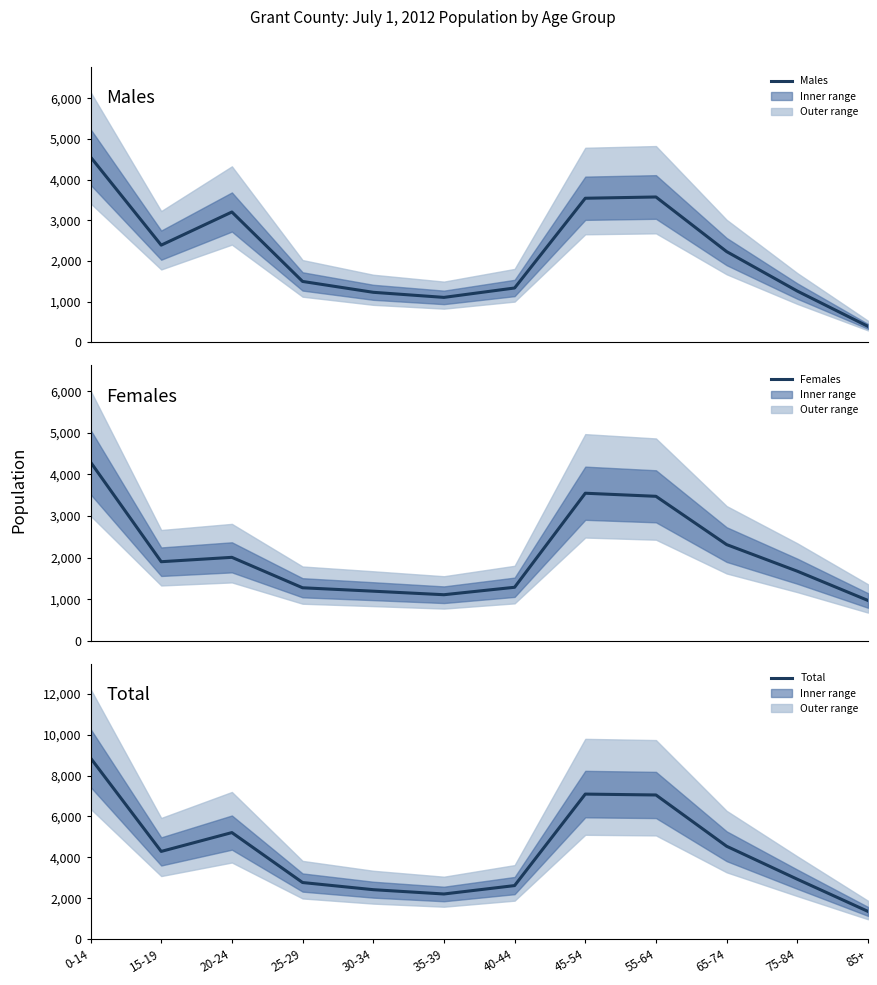

Count the number of data series in this chart.

3